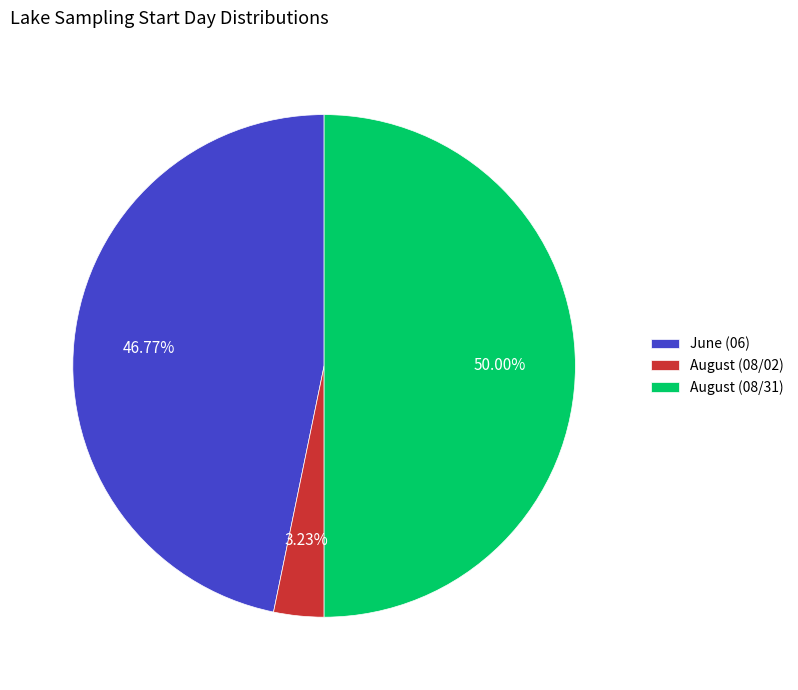

To the nearest percent, what is the difference between the largest and smallest slice percentages?

47%